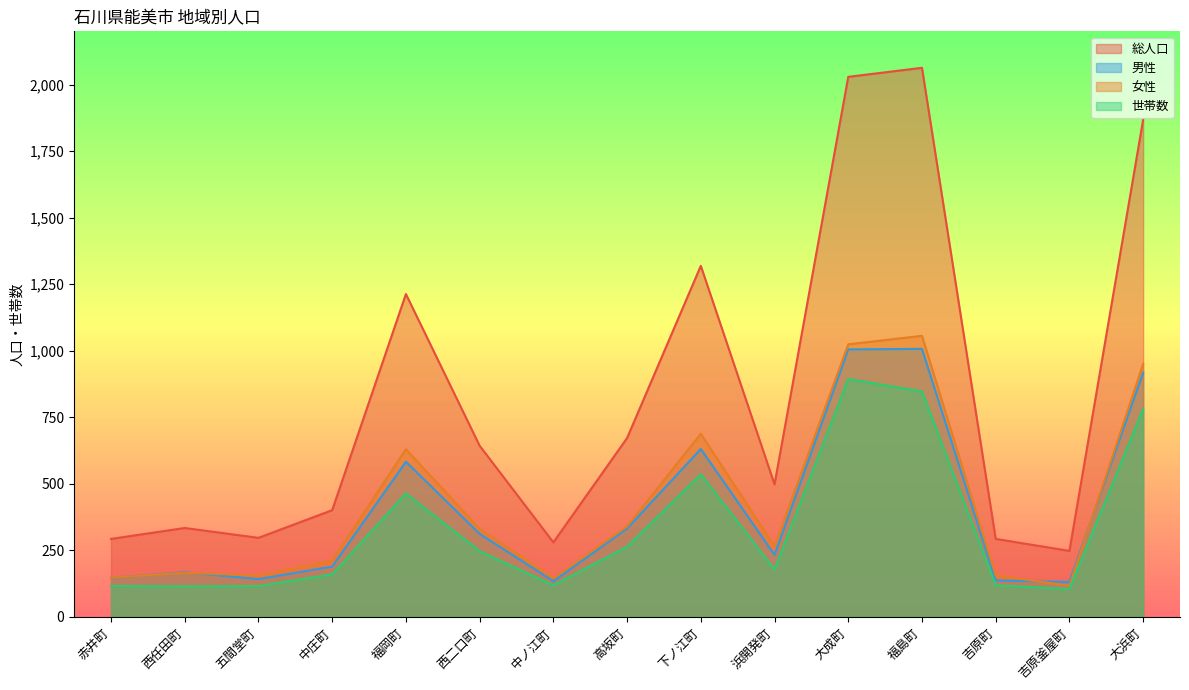

True or false: 女性 has more than 1 interior local peaks.

True